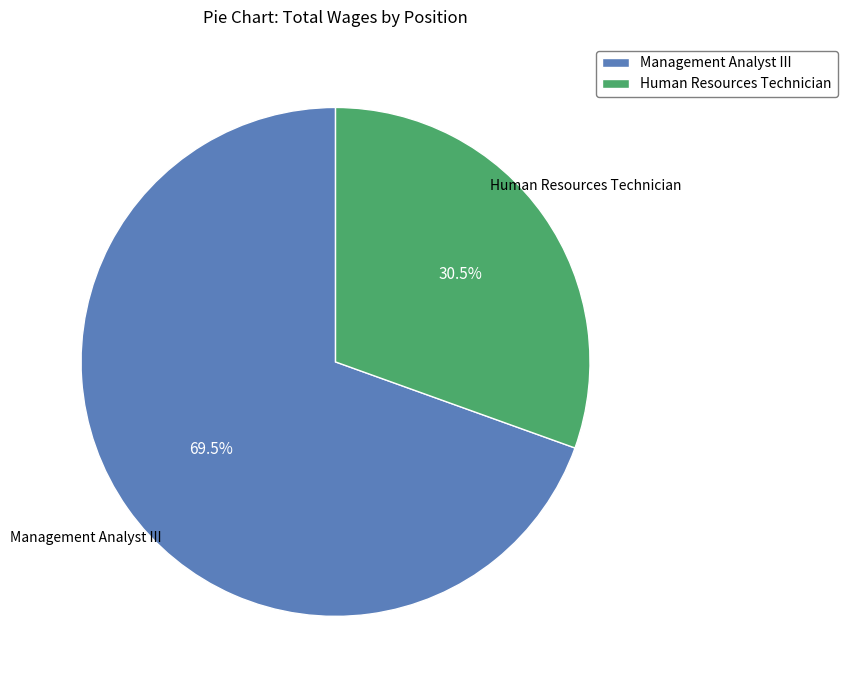

What percentage do Human Resources Technician and Management Analyst III together represent?

100.0%